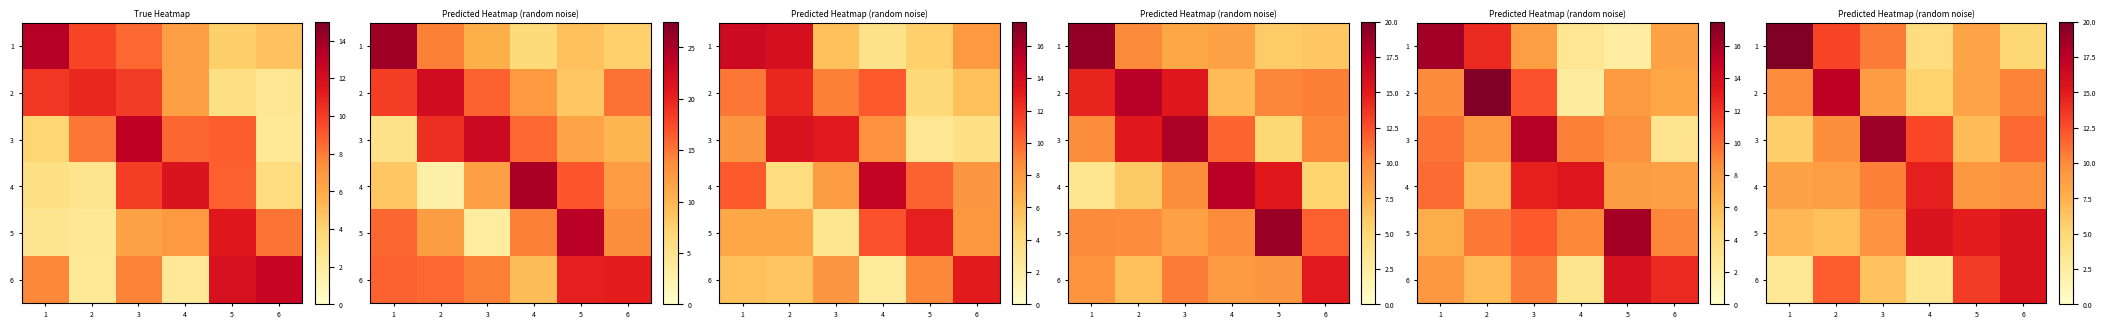

What is the maximum value for 1?

19.9